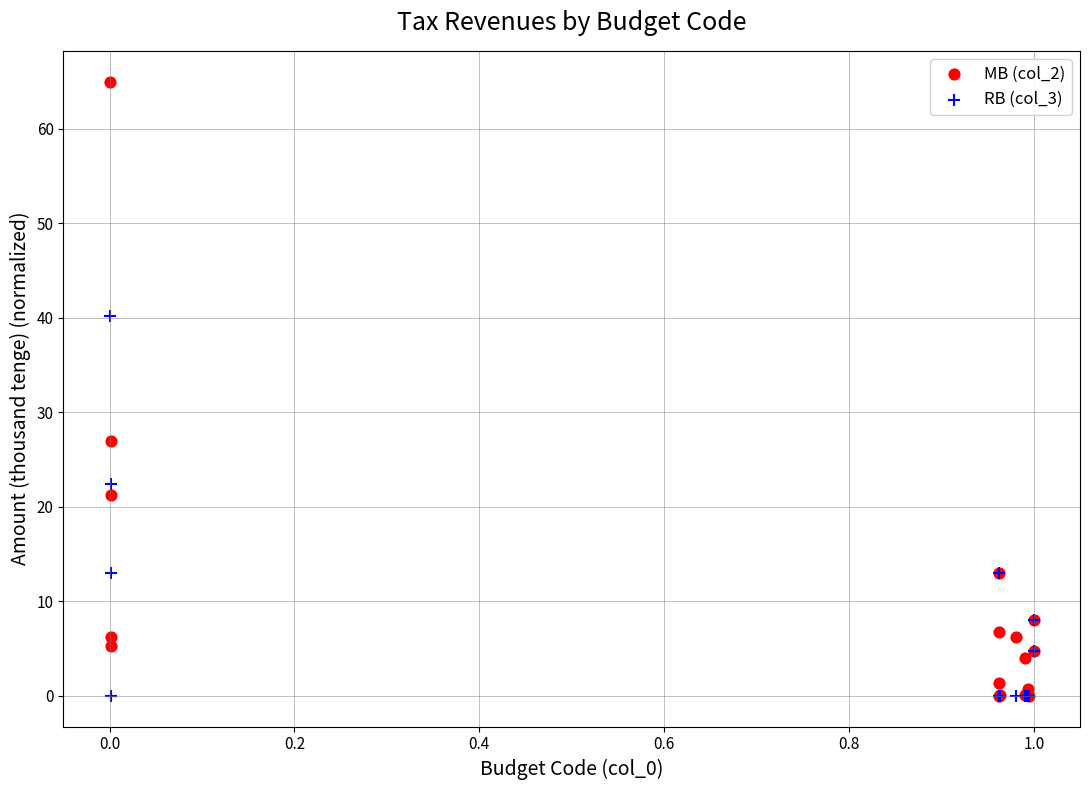

Across all series, what Y value is closest to 32?

26.9